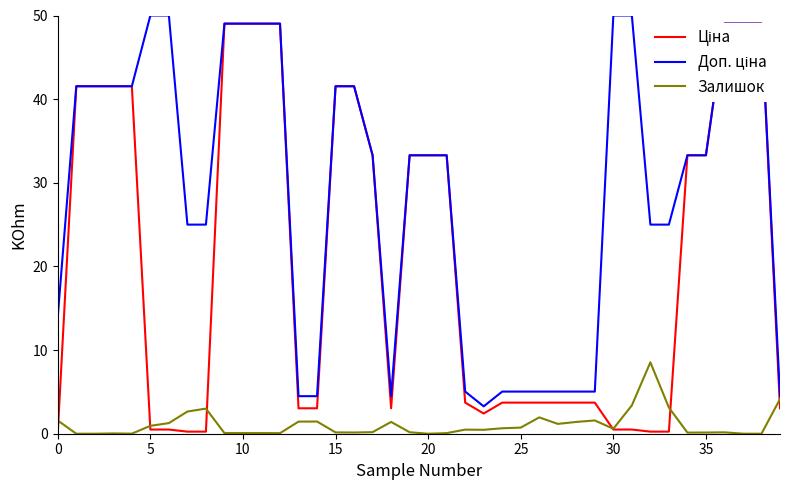

At which label is Залишок closest to 4?

39